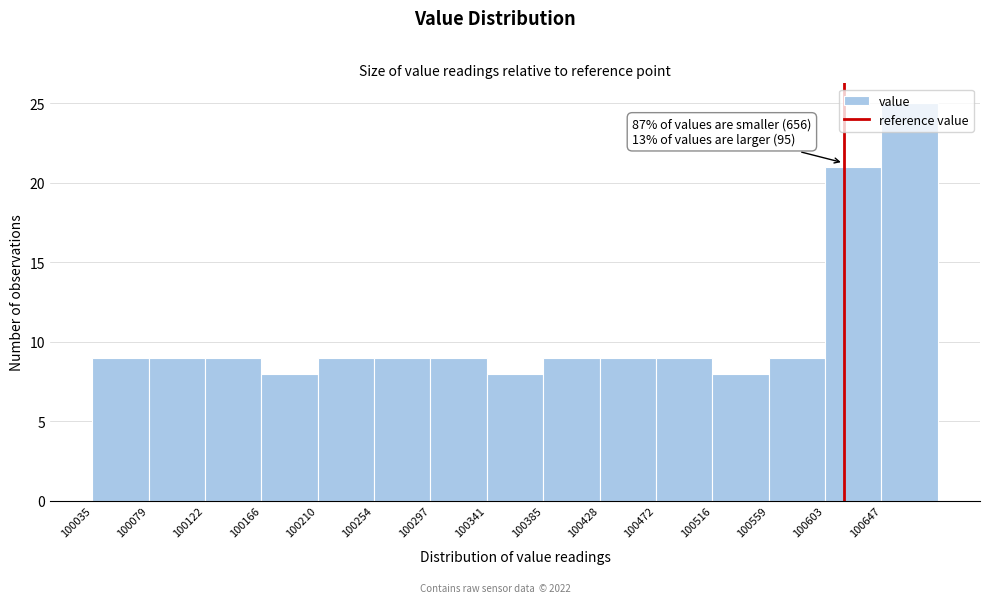

Which range on the x-axis has the tallest bar?

100645 to 100690